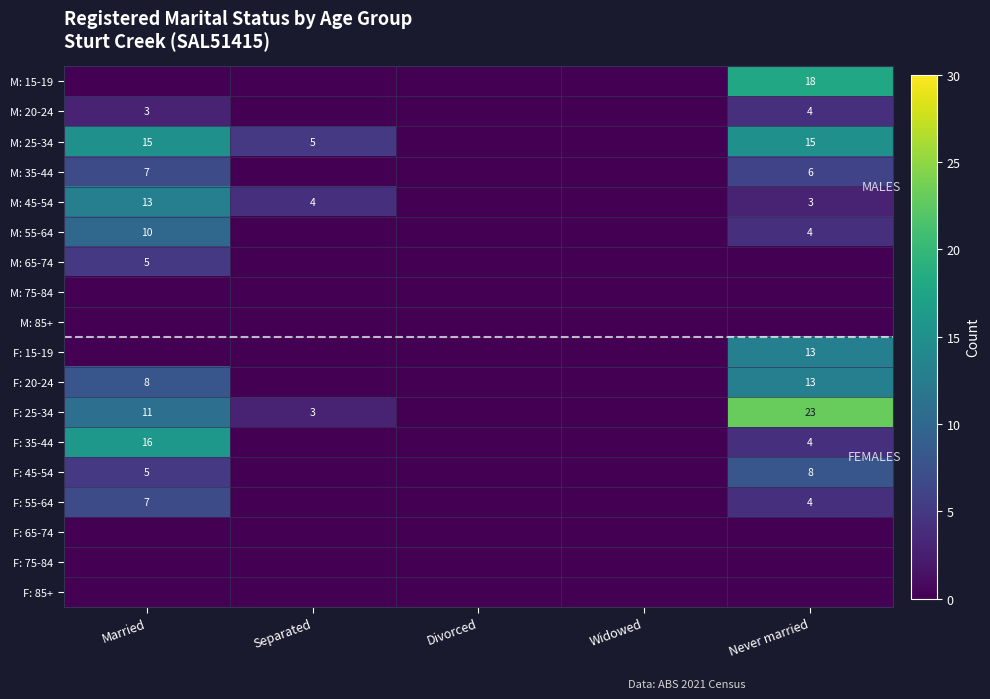

The value of F: 35-44 at Never married is 1. True or false?

False